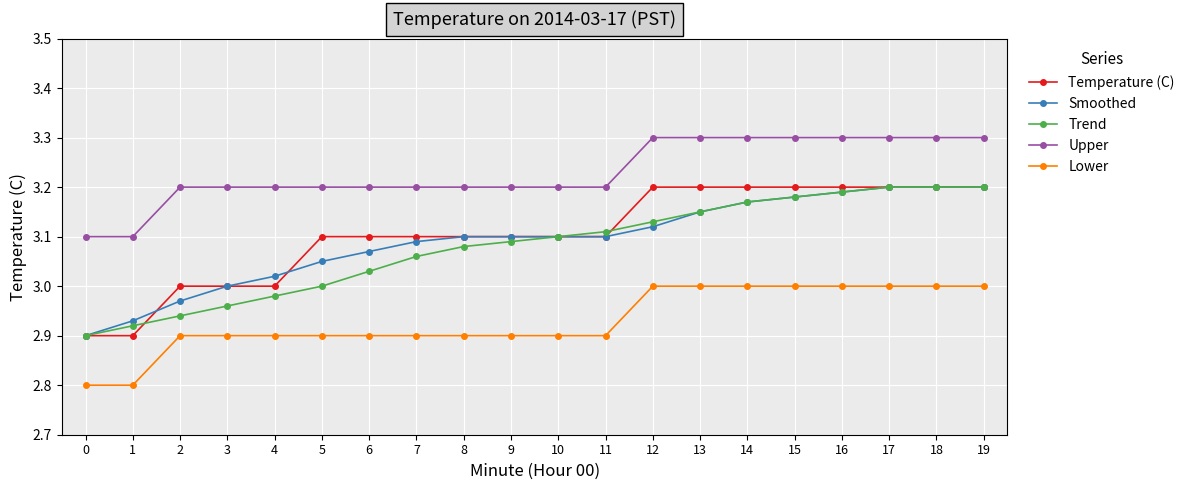

Rank the series at 2 from lowest to highest value.

Lower, Trend, Smoothed, Temperature (C), Upper